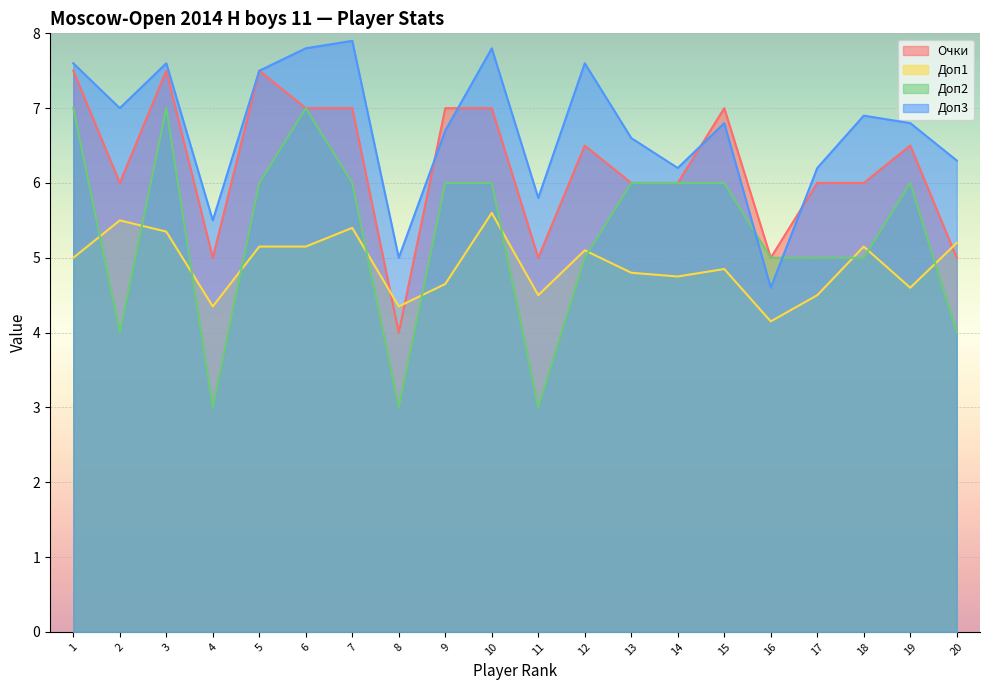

What is the difference between the second highest and minimum values in the Доп2 series?

4.0